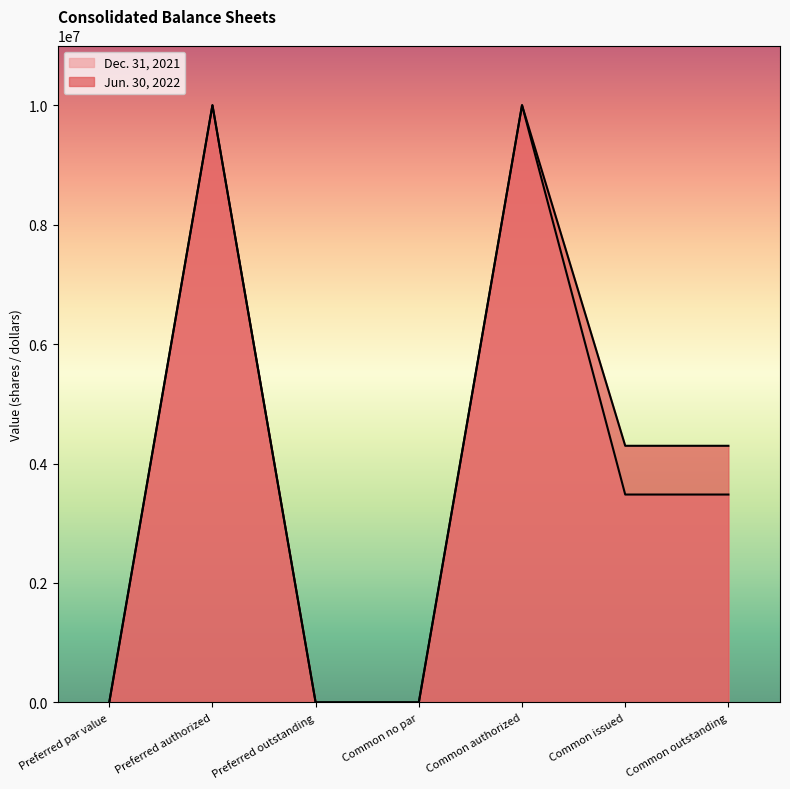

The Jun. 30, 2022 series shows 6258301 at Preferred authorized. True or false?

False